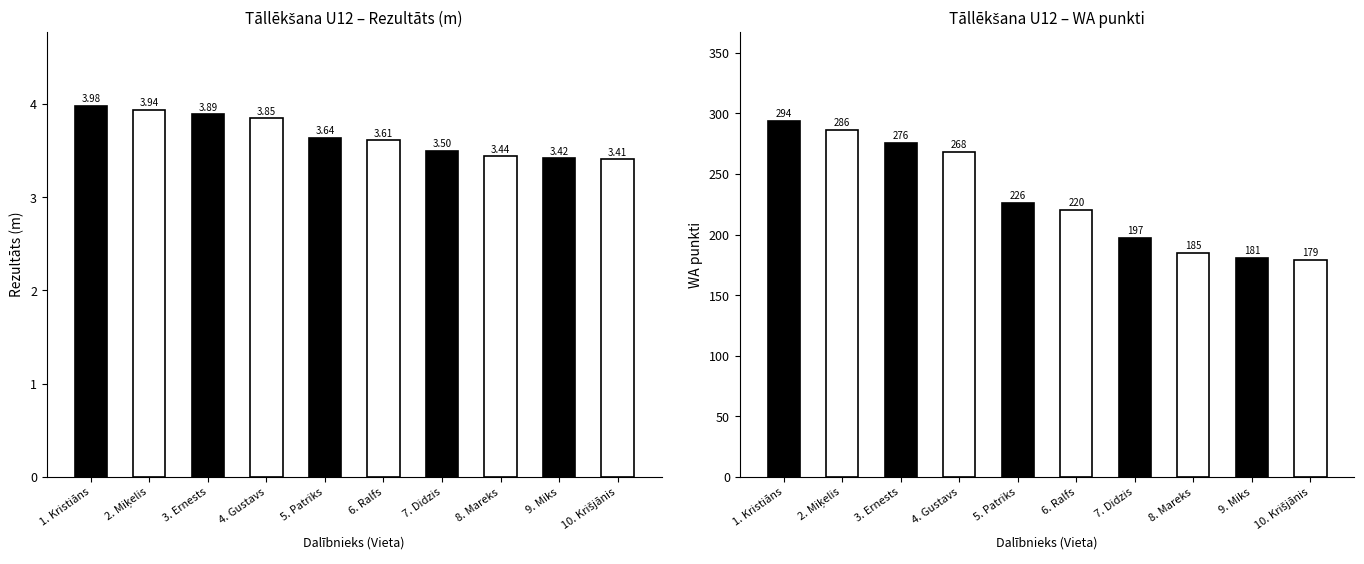

What is the approximate value of Rezultāts at 10. Krišjānis?

3.4